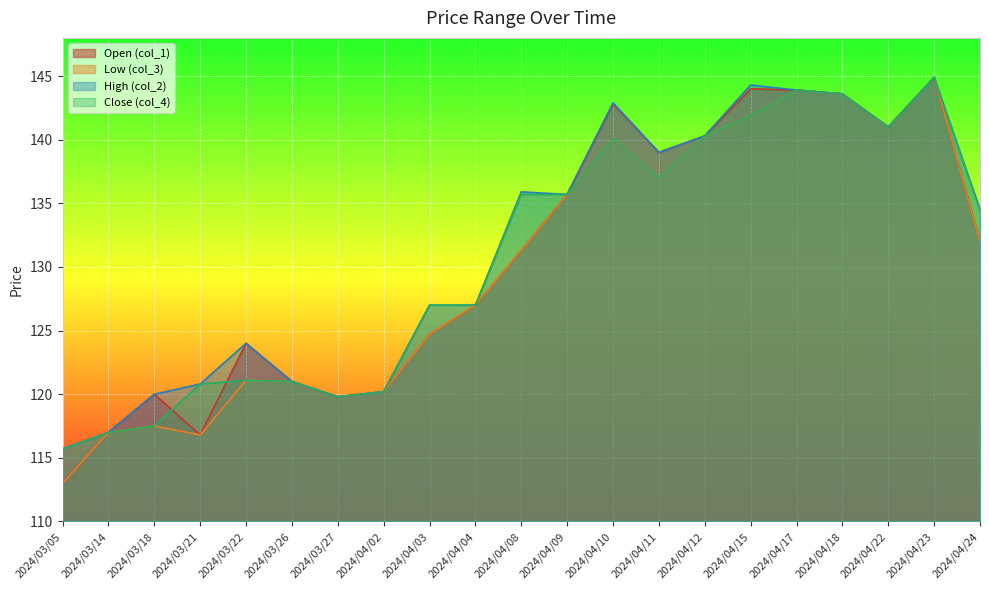

At which label does col_2 reach its minimum?

2024/03/05